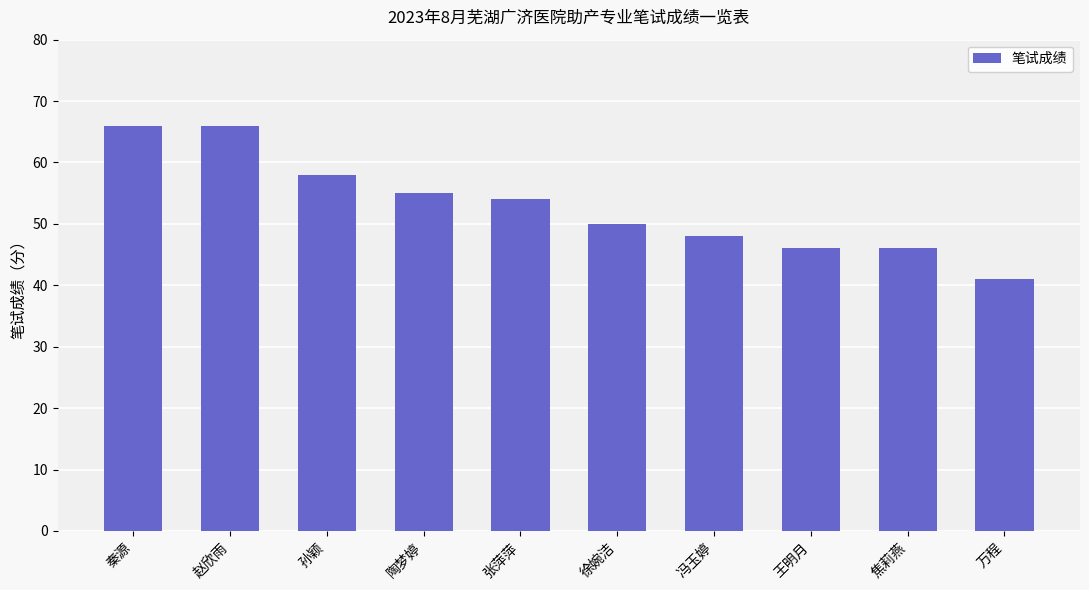

What is the label of the 5th bar from the left?

张萍萍